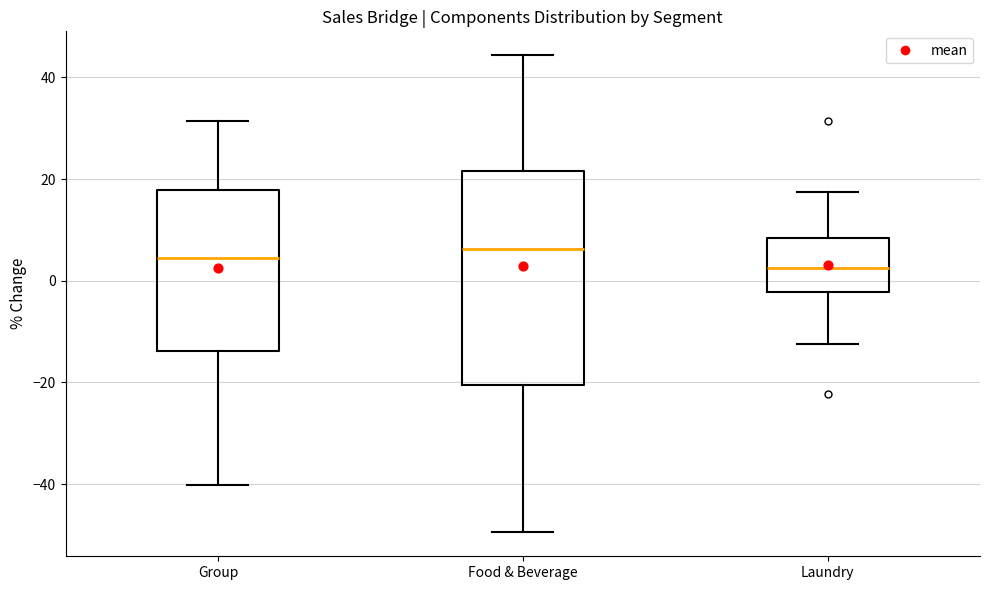

Comparing the boxes themselves (not the whiskers), which one is the tallest?

Food & Beverage